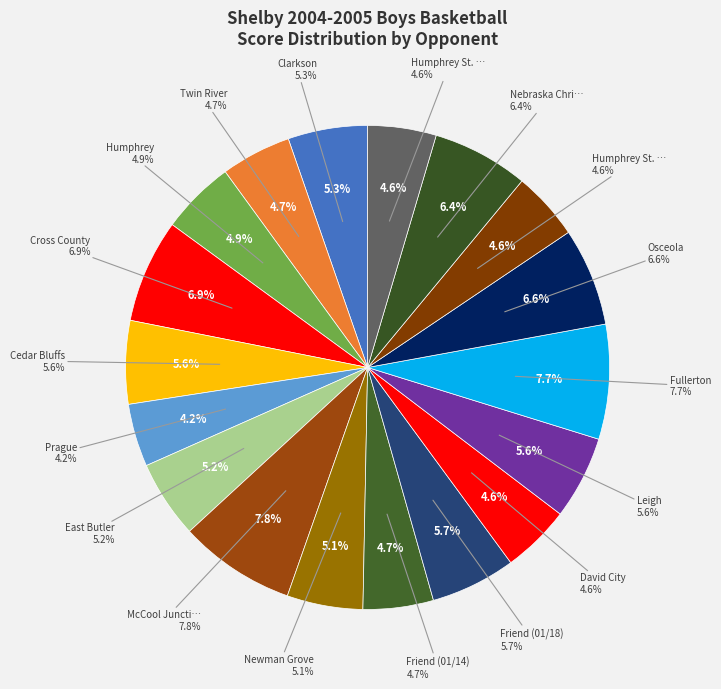

Is the sum of Cedar Bluffs and Friend (01/14) greater than half?

No